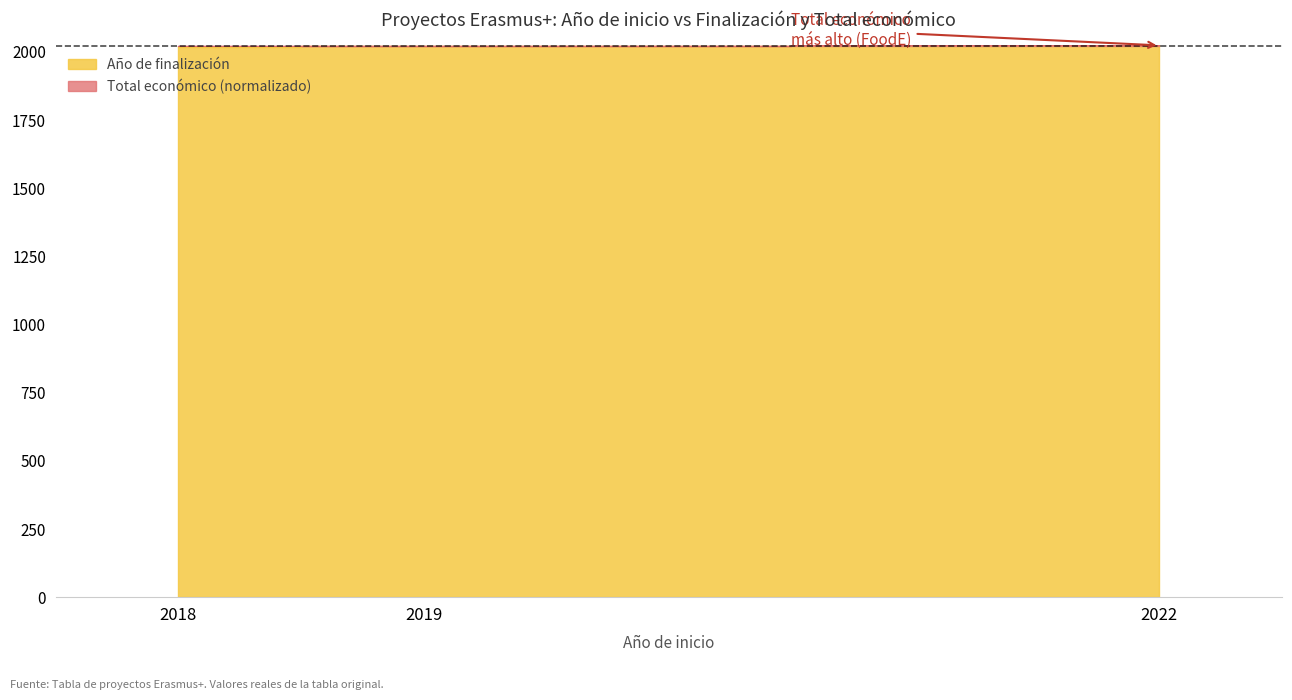

Rank the series by their maximum value, from lowest to highest.

Año de finalización, Total económico